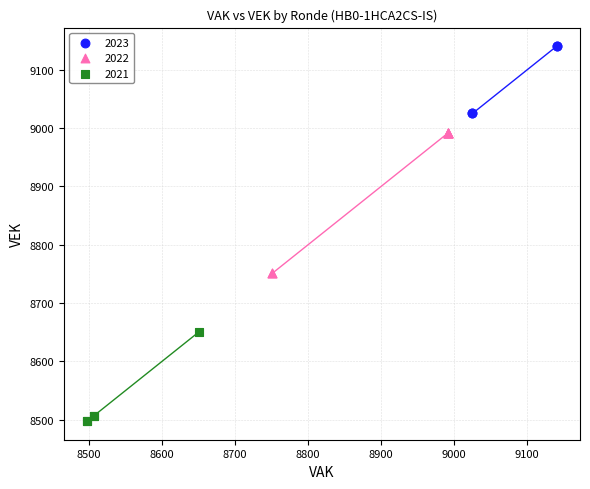

Which series has the widest spread of Y values?

2022